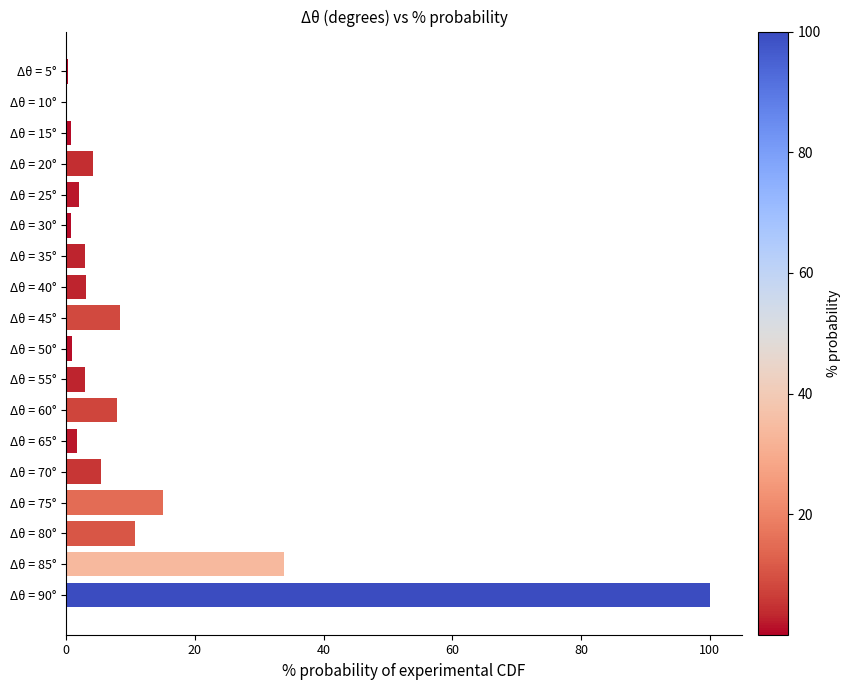

What is the sum of all values?

200.4